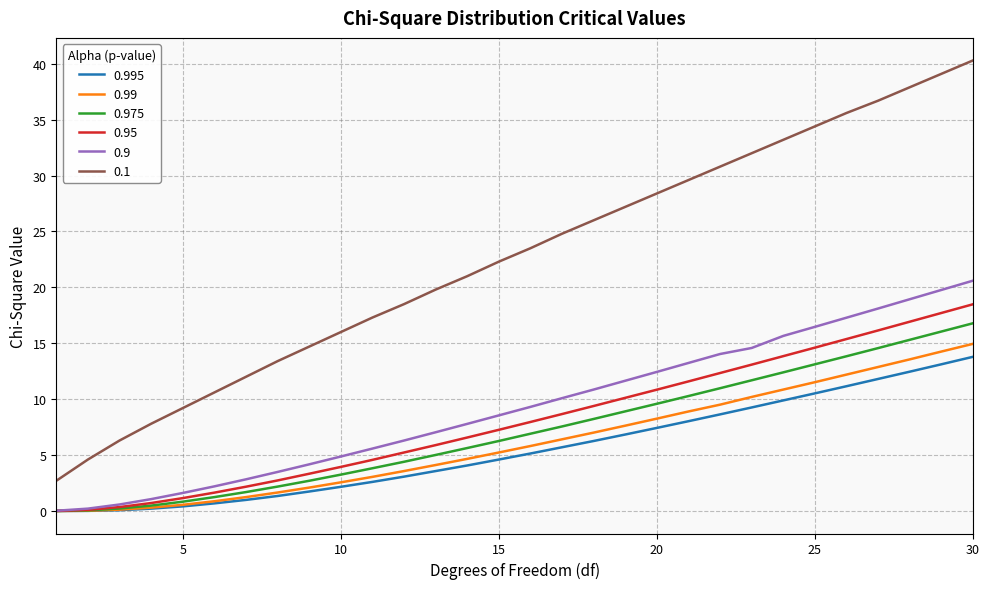

What is the minimum value for 0.1?

2.7